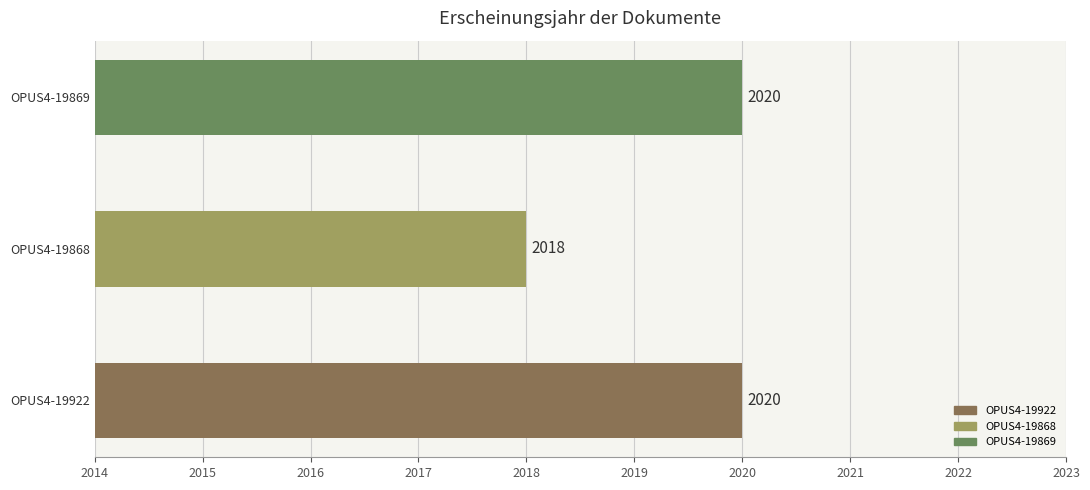

What is the sum of the values at OPUS4-19868 and OPUS4-19922?

4038